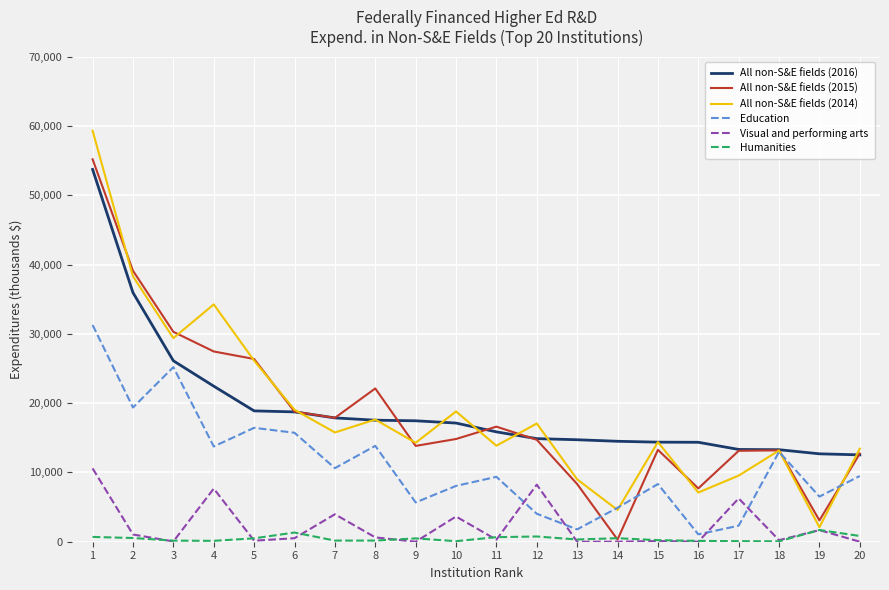

At which category does All non-S&E fields (2014) reach its first local peak?

4